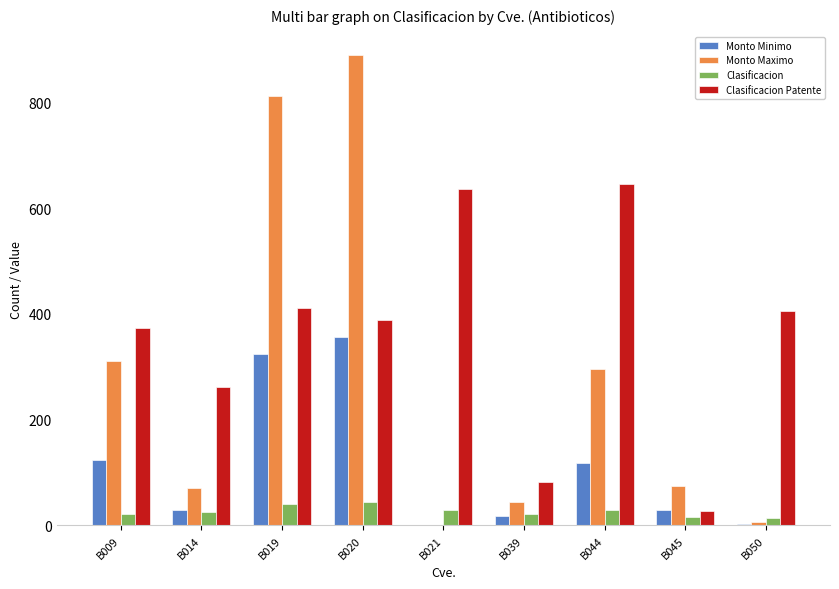

Which category has the highest value in the Monto Maximo series?

B020